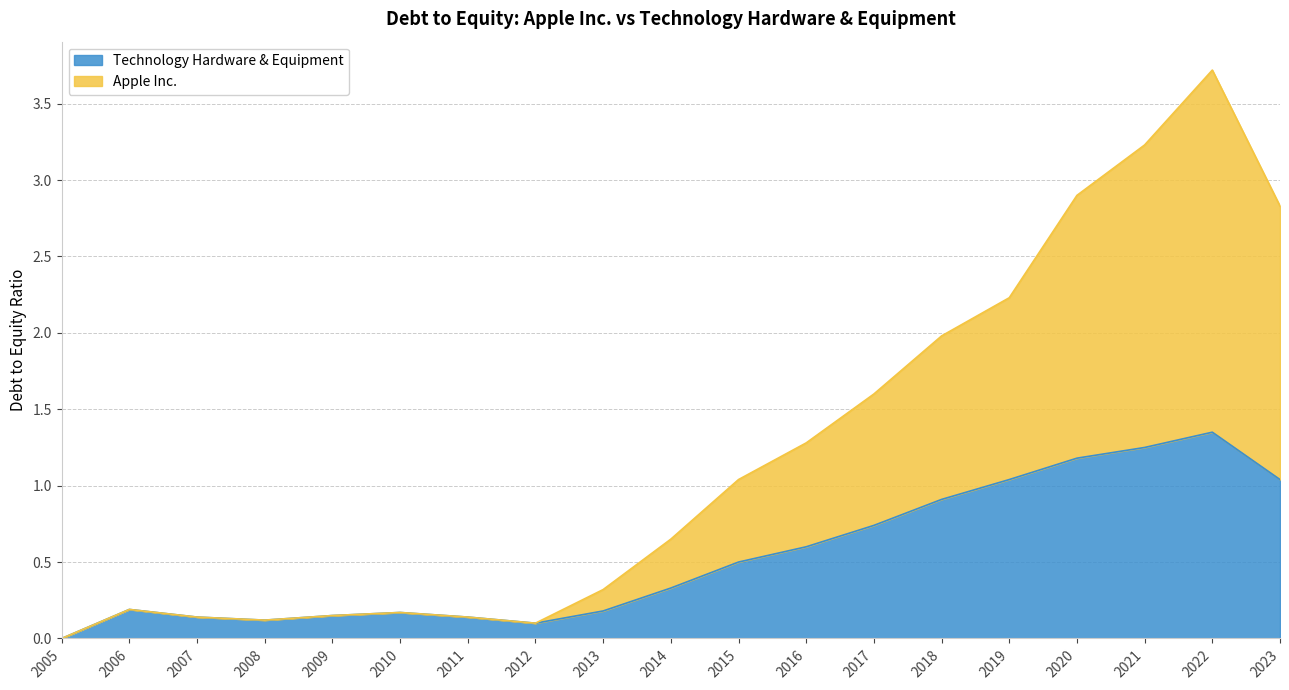

True or false: Technology Hardware & Equipment has a value of 0.4 at 2023.

False